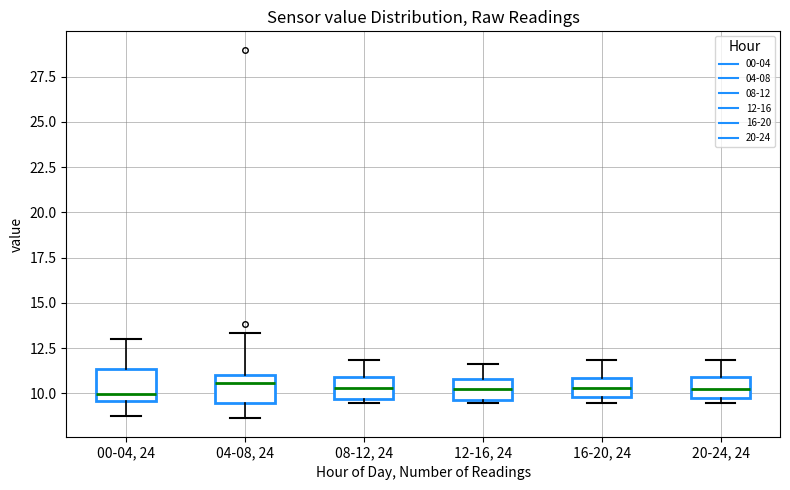

Where does the upper whisker of the box for 16-20, 24 end on the y-axis? The values are not printed on the chart, so give them approximately, as read against the axis.

12.0